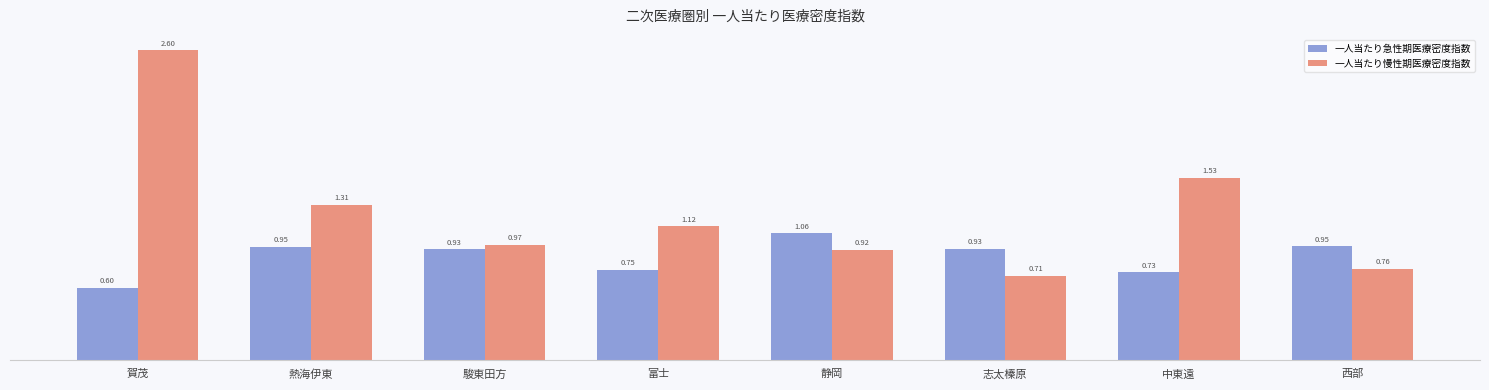

Is it true that 一人当たり慢性期医療密度指数 equals 1.2 at 静岡?

False